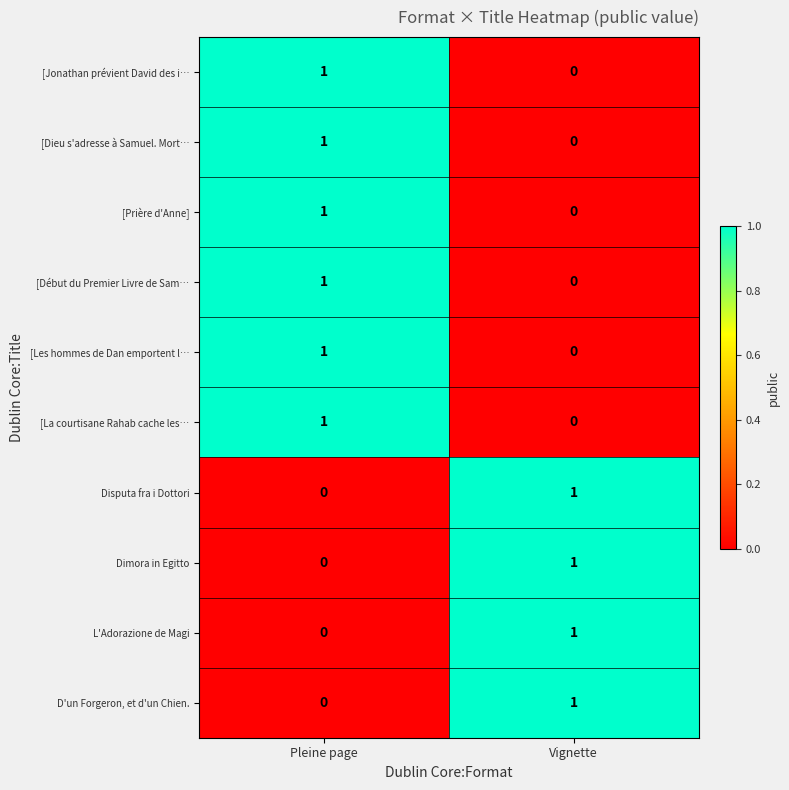

How many categories are shown in the chart?

2